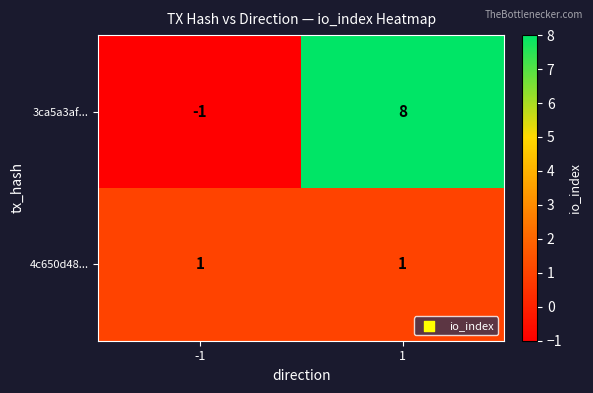

Reading left to right, what are all the values shown in this chart?

3ca5a3af...: -1=-1	1=8
4c650d48...: -1=1	1=1